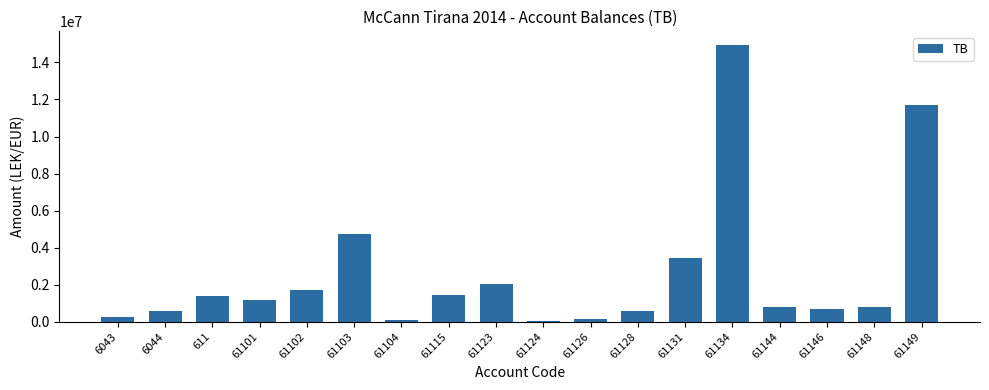

What is the greatest value displayed?

14931158.8